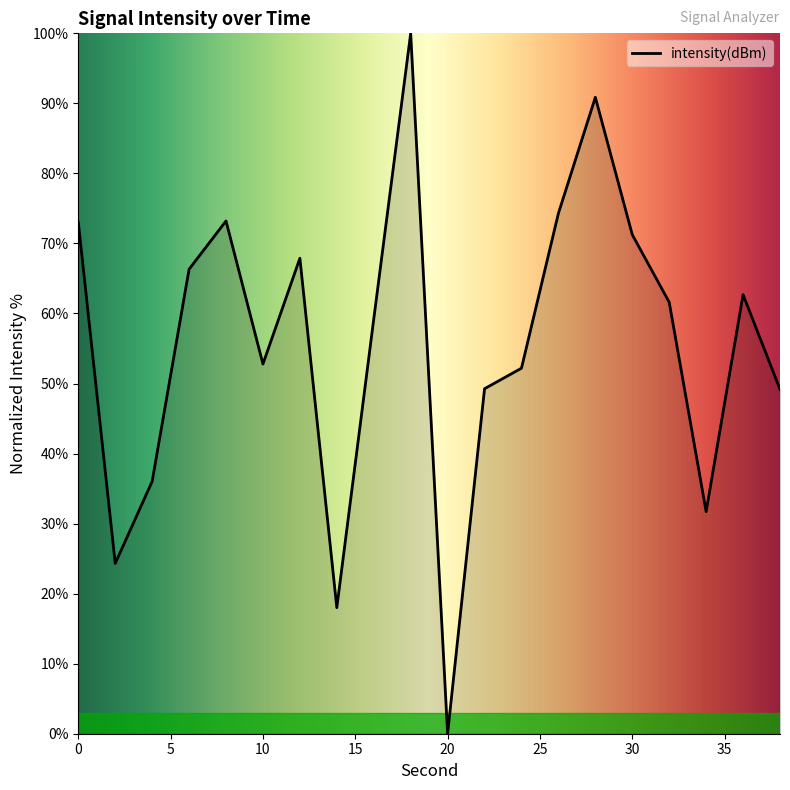

How many series are shown in this chart?

1